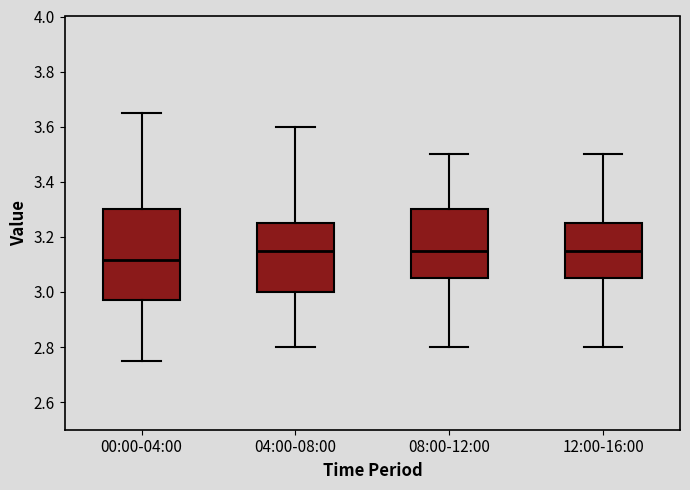

Where does the upper whisker of the box for 12:00-16:00 end on the y-axis? The values are not printed on the chart, so give them approximately, as read against the axis.

3.50